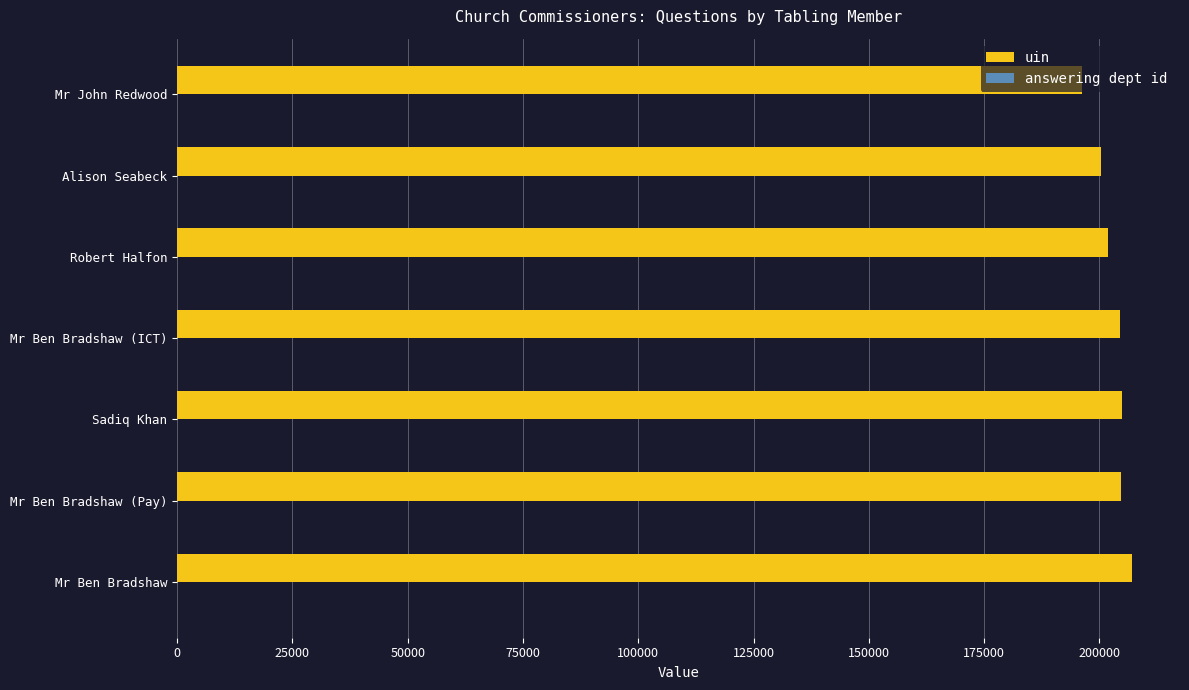

Which series has the largest total across all categories?

uin